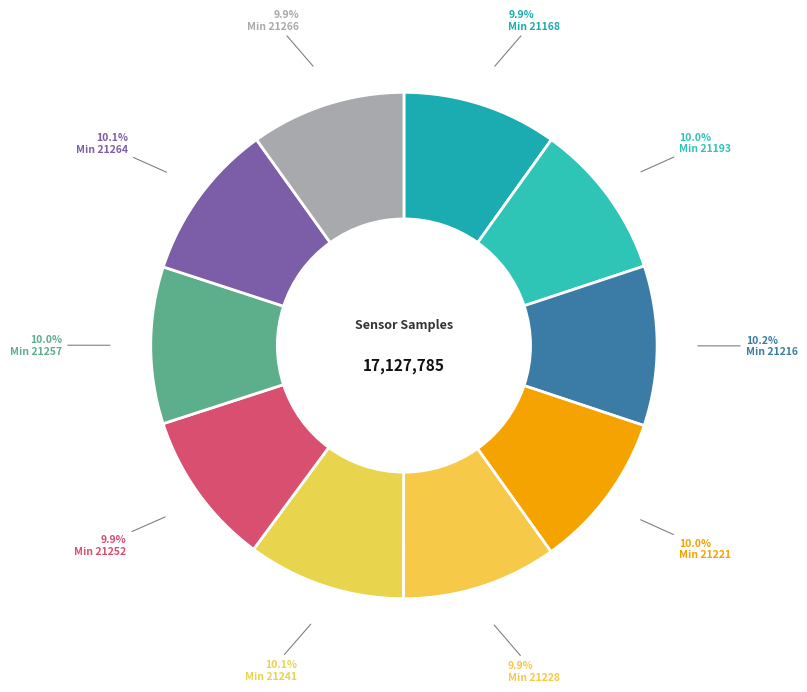

To the nearest percent, what is the average slice percentage?

10%